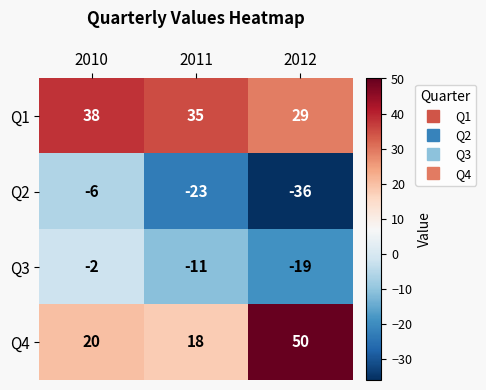

Which category has the lowest value in the Q2 series?

2012